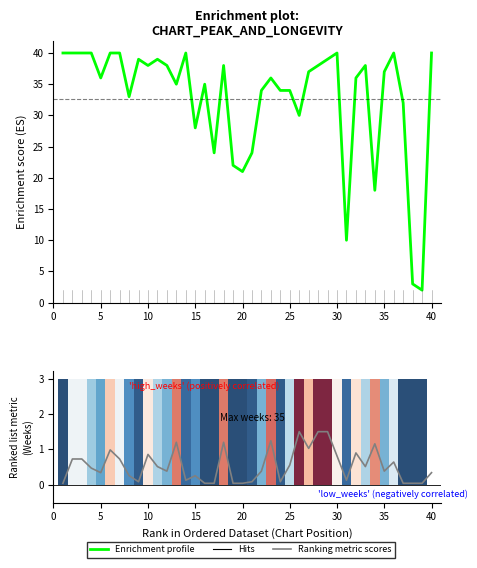

Are the bars grouped side by side (vs. stacked)?

Yes